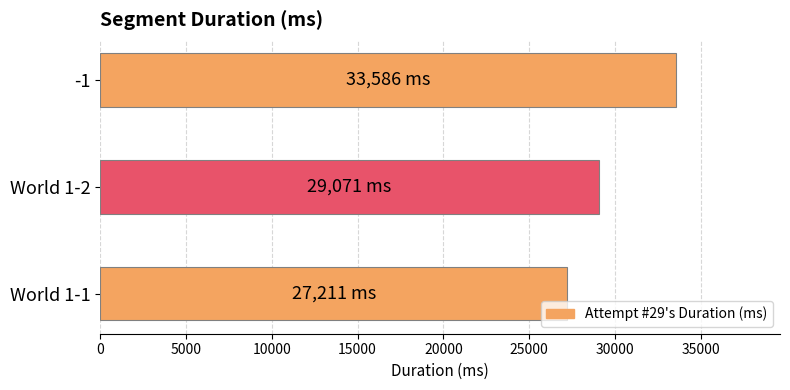

Which label corresponds to the largest value in the chart?

-1